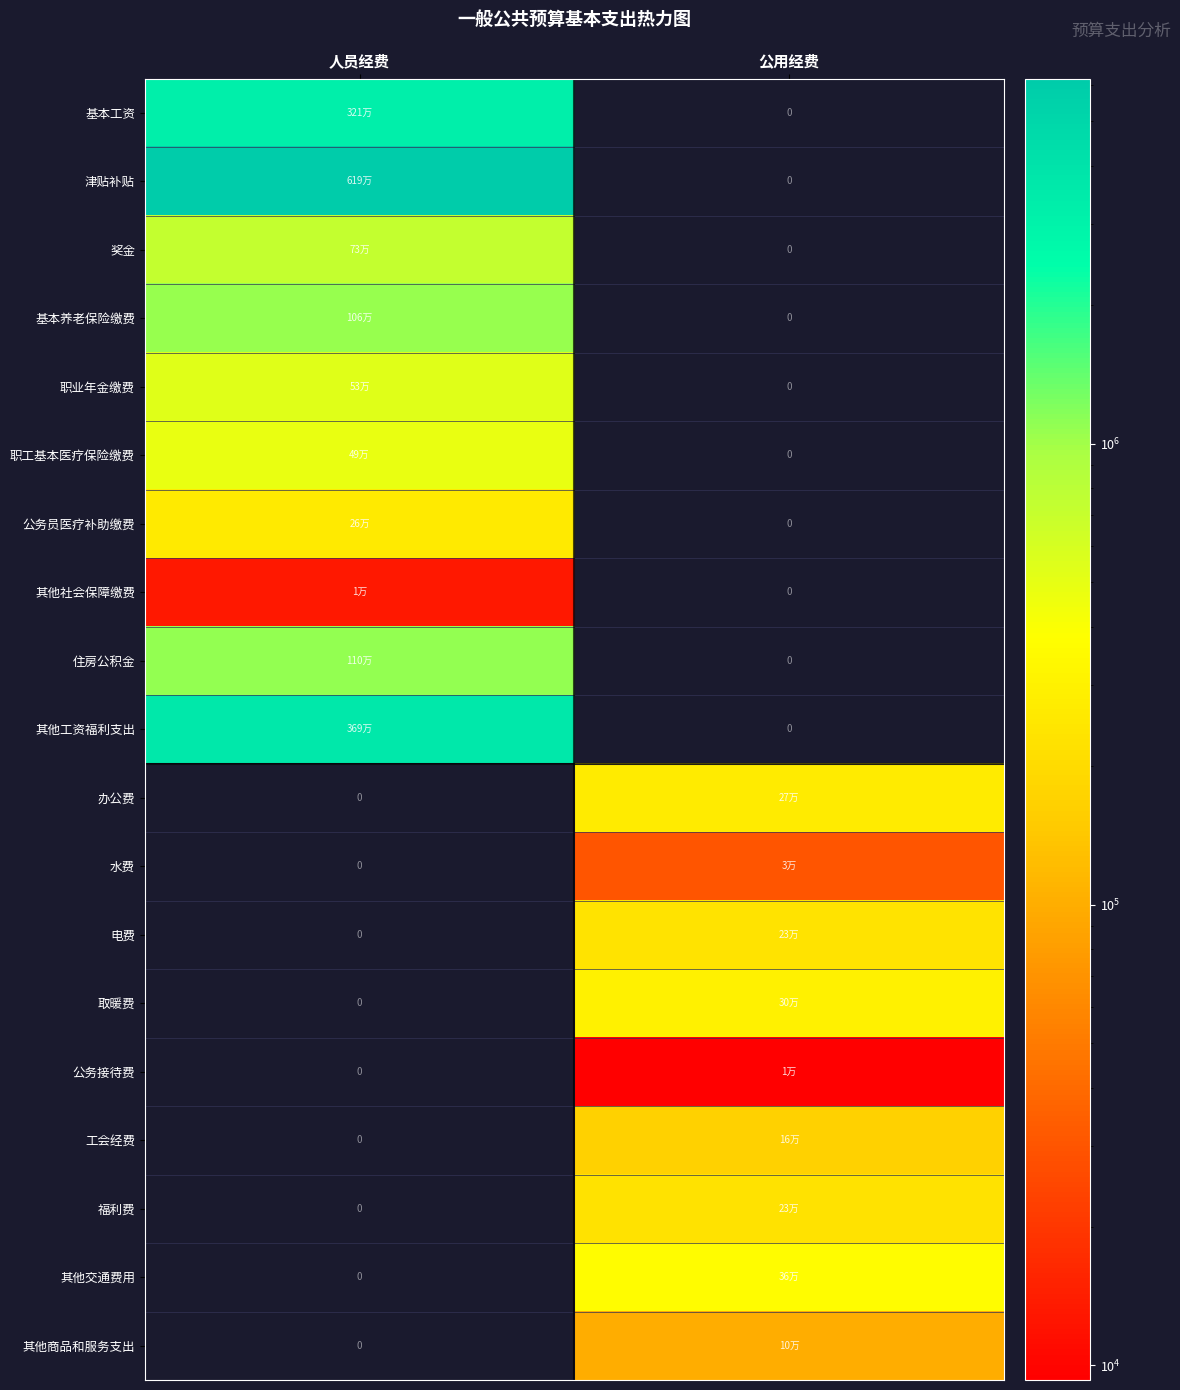

At 人员经费, list the series in order from smallest to largest.

办公费, 水费, 电费, 取暖费, 公务接待费, 工会经费, 福利费, 其他交通费用, 其他商品和服务支出, 其他社会保障缴费, 公务员医疗补助缴费, 职工基本医疗保险缴费, 职业年金缴费, 奖金, 基本养老保险缴费, 住房公积金, 基本工资, 其他工资福利支出, 津贴补贴